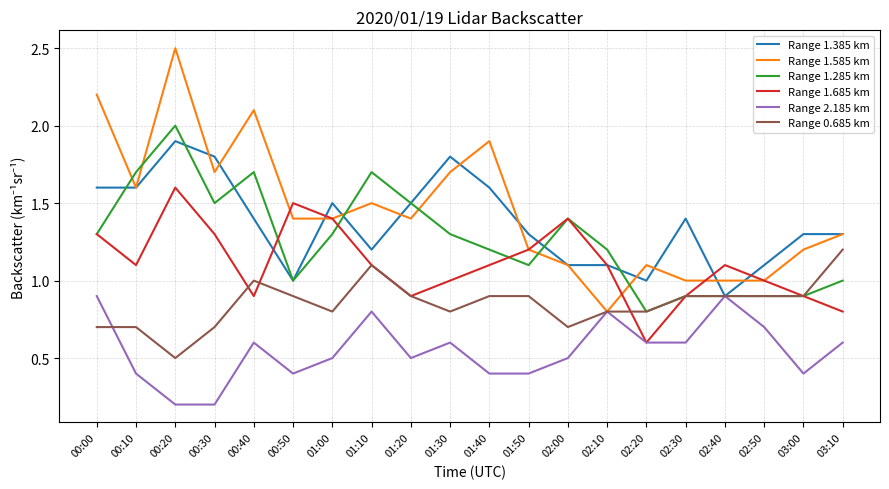

What is the spread (max minus min) of values at 01:20?

1.0